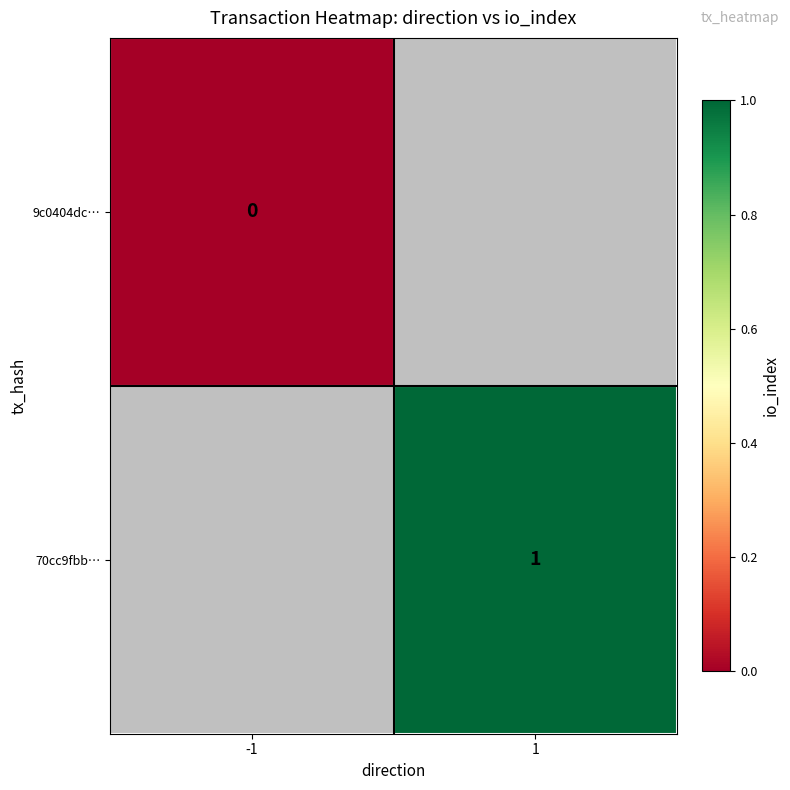

Is the value of 70cc9fbb… at 1 greater than the value of 9c0404dc… at -1?

Yes